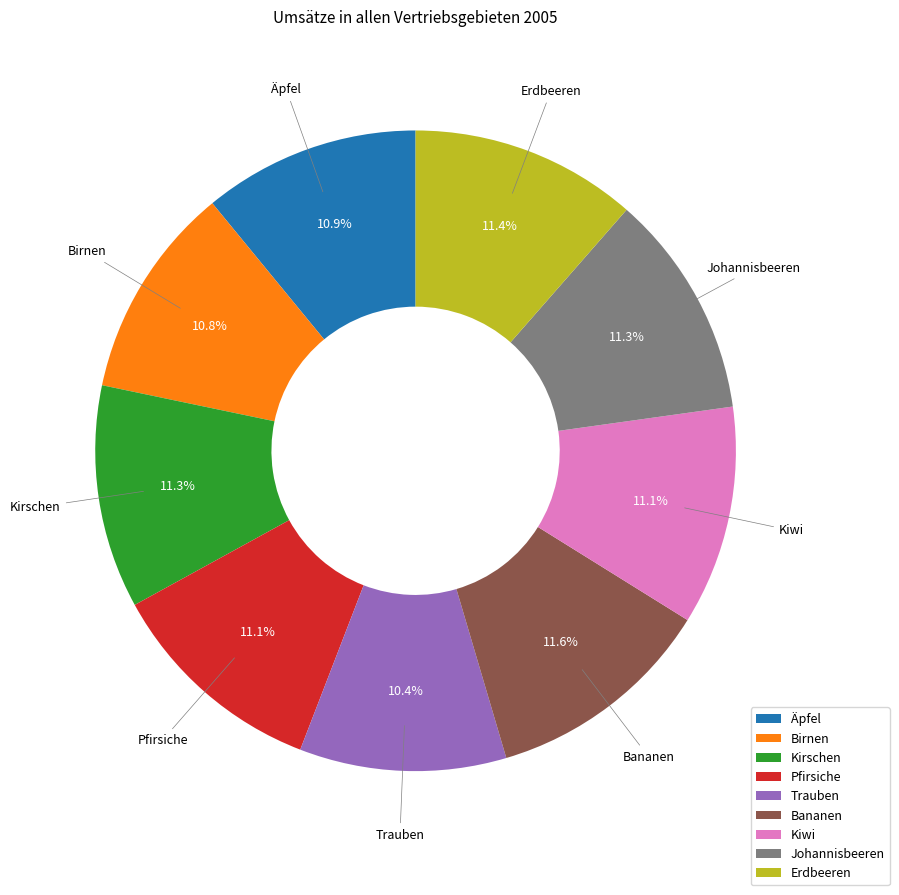

To the nearest percent, what portion does Äpfel represent?

11%